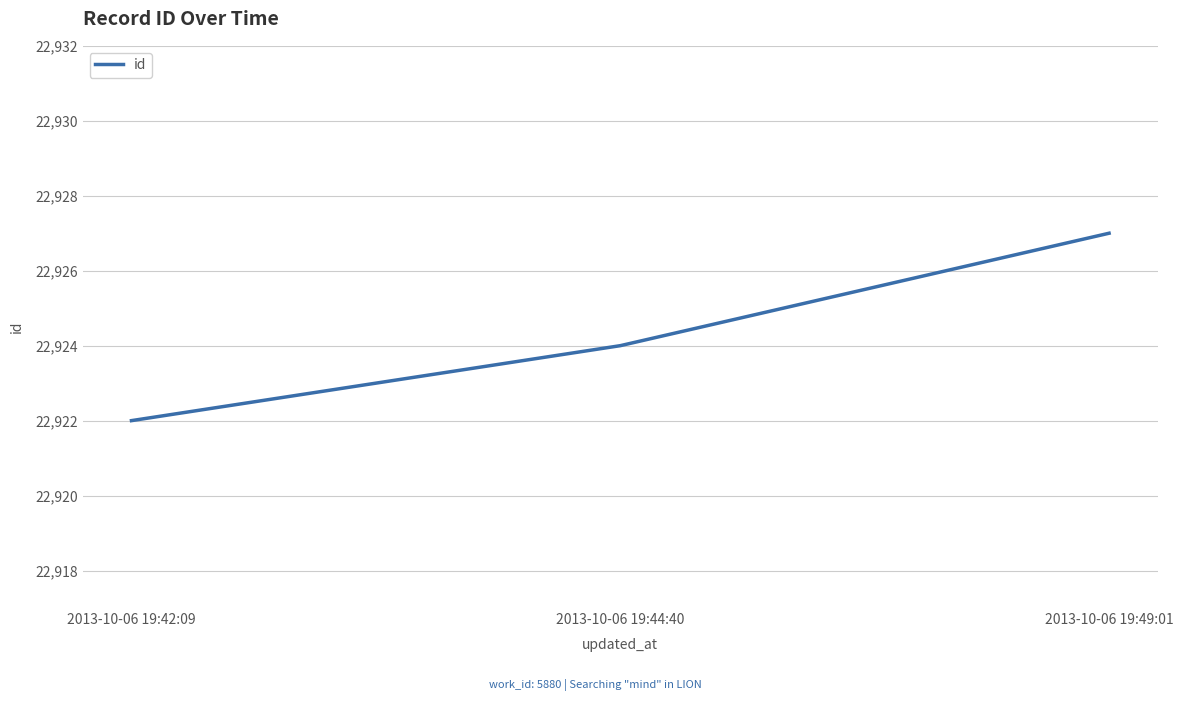

Reading left to right, transcribe all the data shown in this chart.

22922	22924	22927